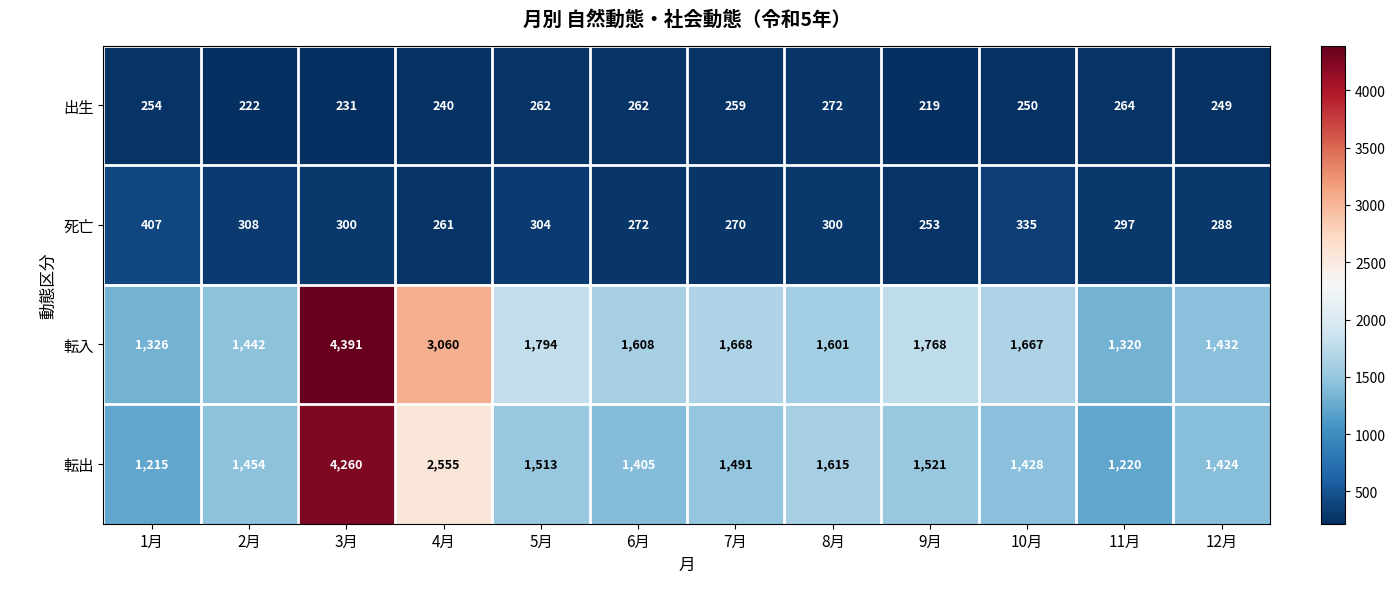

The value of 死亡 at 3月 is 300. True or false?

True